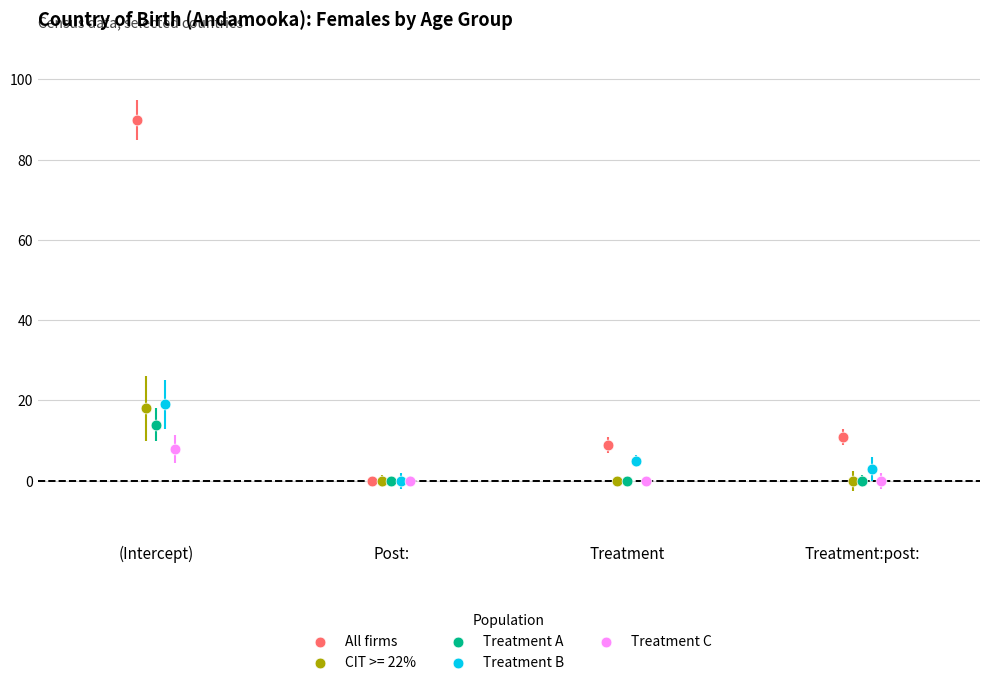

Which series reaches the maximum Y coordinate?

All firms